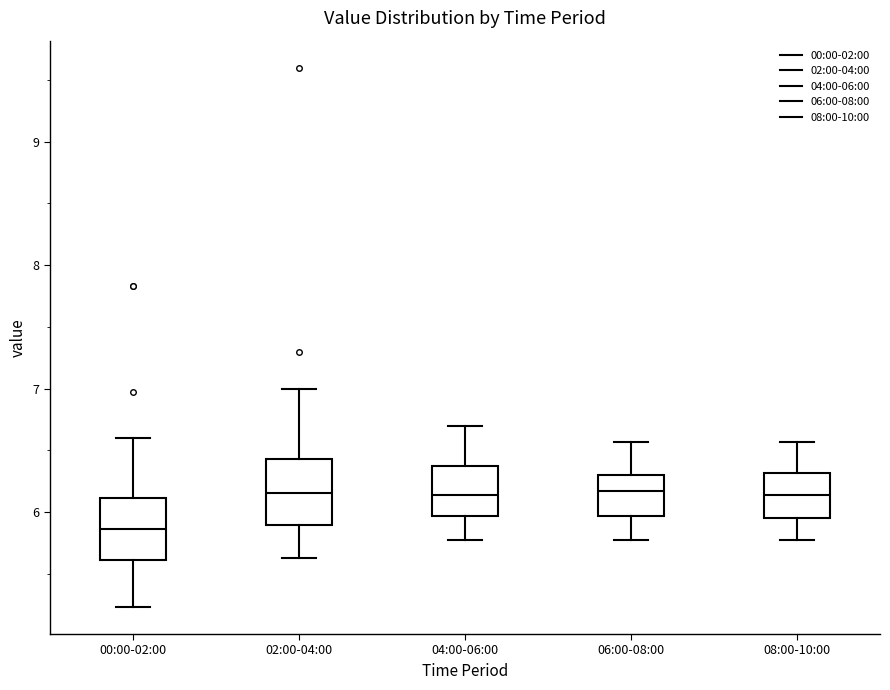

Reading left to right, read every box against the y-axis: the position of its median line, the range the box covers, and the ends of its whiskers. The values are not printed on the chart, so give them approximately, as read against the axis.

00:00-02:00: median 5.9, box 5.6 to 6.1, whiskers 5.2 to 6.6
02:00-04:00: median 6.2, box 5.9 to 6.4, whiskers 5.6 to 7.0
04:00-06:00: median 6.1, box 6.0 to 6.4, whiskers 5.8 to 6.7
06:00-08:00: median 6.2, box 6.0 to 6.3, whiskers 5.8 to 6.6
08:00-10:00: median 6.1, box 6.0 to 6.3, whiskers 5.8 to 6.6